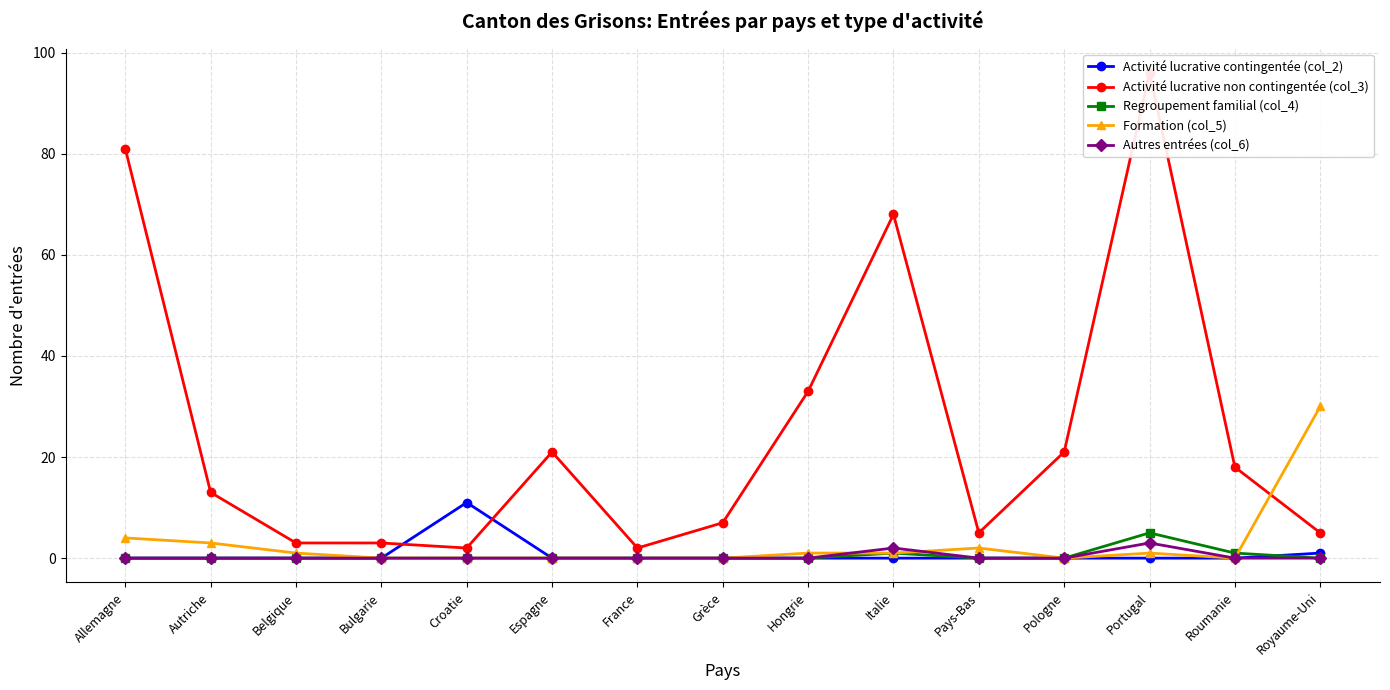

True or false: Regroupement familial (col_4) and Autres entrées (col_6) cross at least once.

False